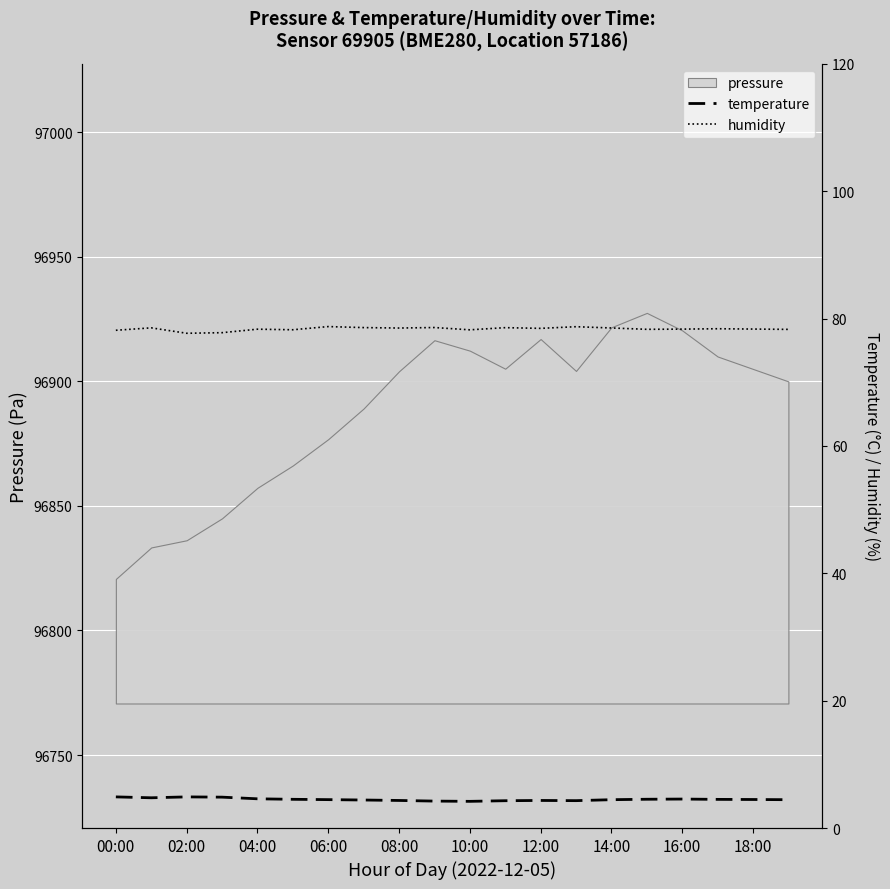

What is the minimum value for pressure?

96820.7